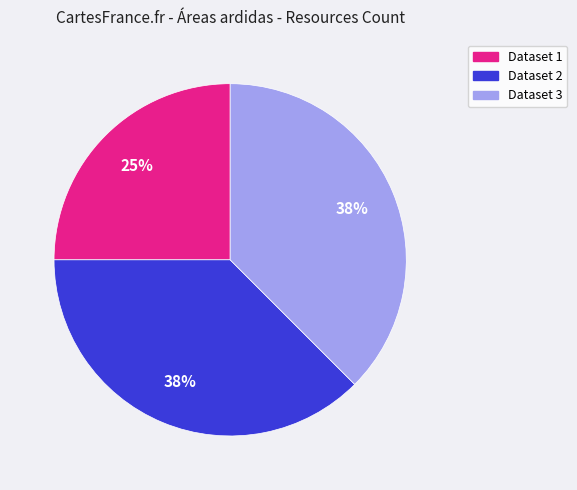

Does any single category account for the majority?

No